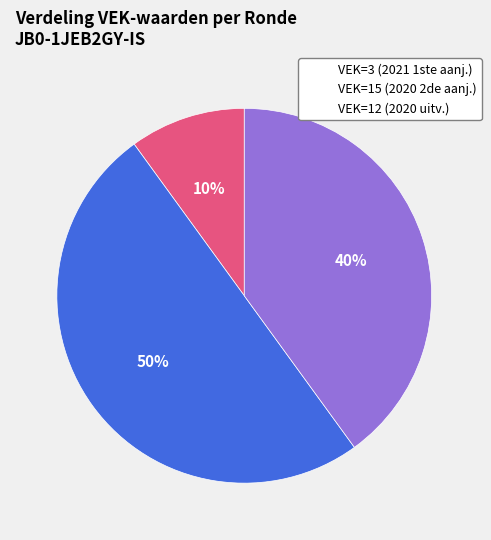

Does VEK=3 (2021 1ste aanj.) account for over 50% of the chart?

No